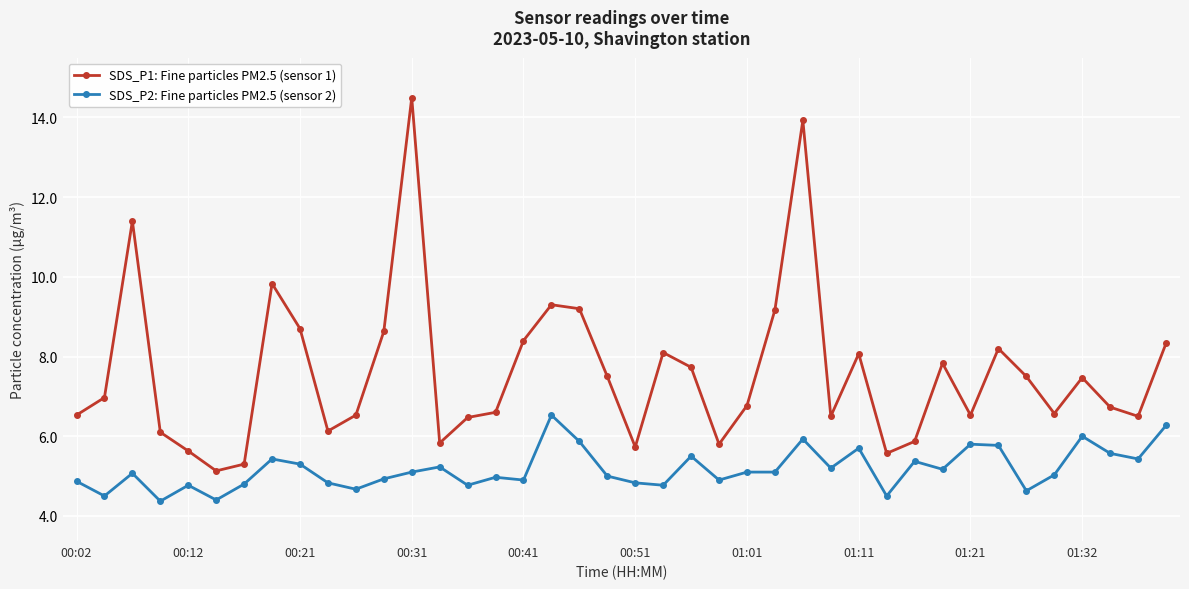

What is the minimum value shown in the chart?

4.4